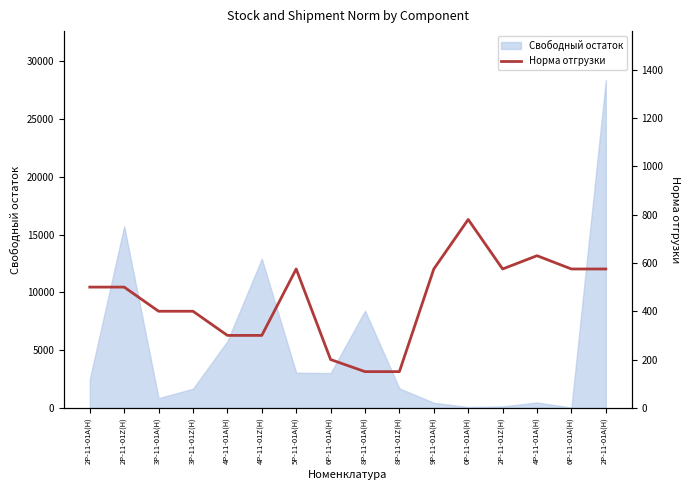

What is the label of the 4th point from the right?

2P-11-01Z(H)